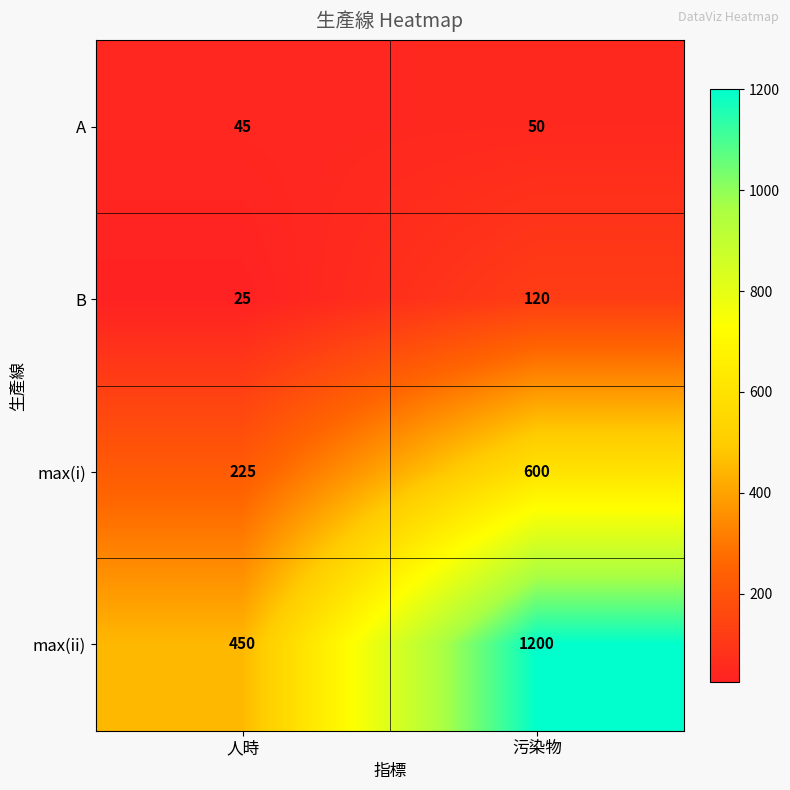

Rank the categories by max(ii) value from highest to lowest.

污染物, 人時